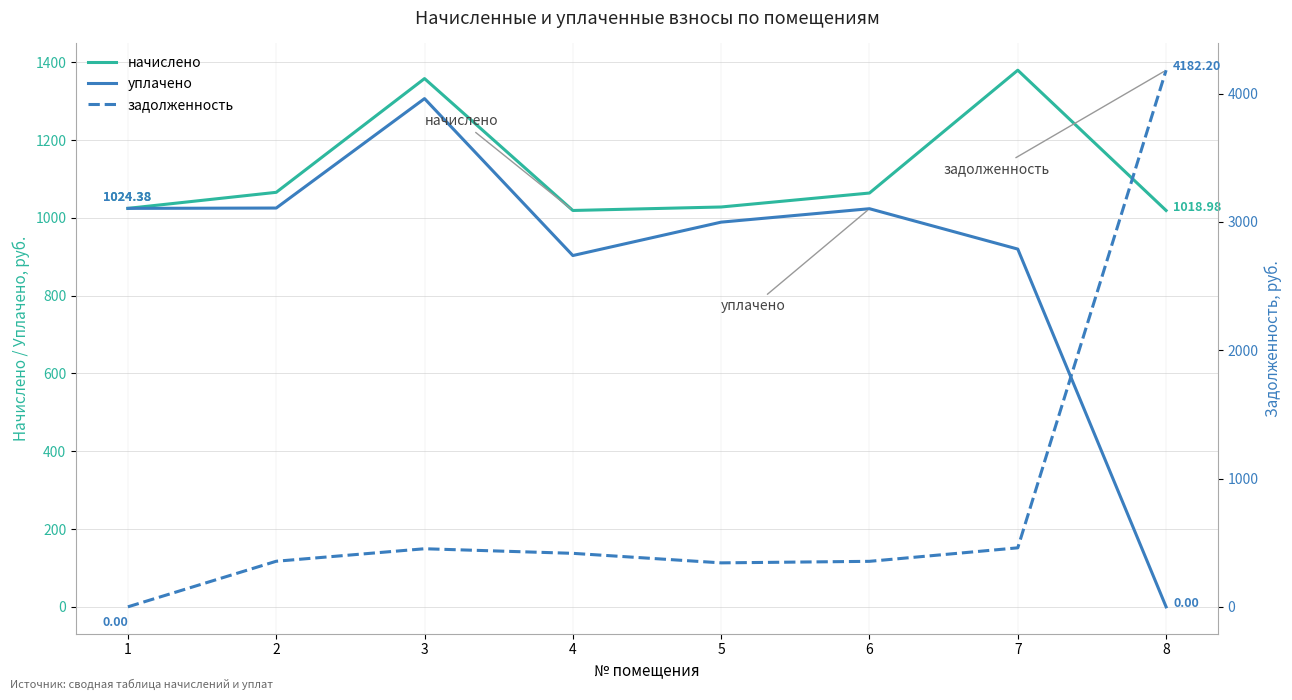

Reading left to right, what are all the values shown in this chart?

начислено: 1024.4	1065.6	1358.1	1019.0	1028.0	1063.8	1379.6	1019.0
уплачено: 1024.4	1025.2	1306.6	903.1	989.0	1023.5	919.7	0.0
задолженность: 0.0	355.2	452.7	416.9	342.6	354.6	459.9	4182.2